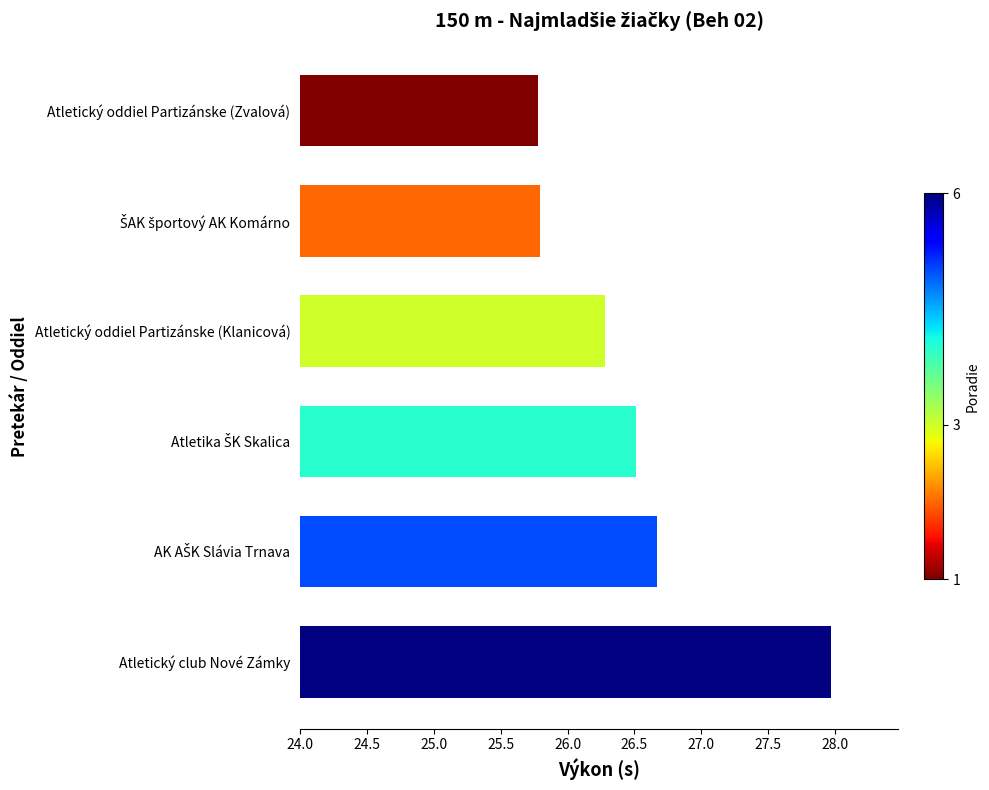

Reading top to bottom, transcribe all the data shown in this chart.

25.8	25.8	26.3	26.5	26.7	28.0